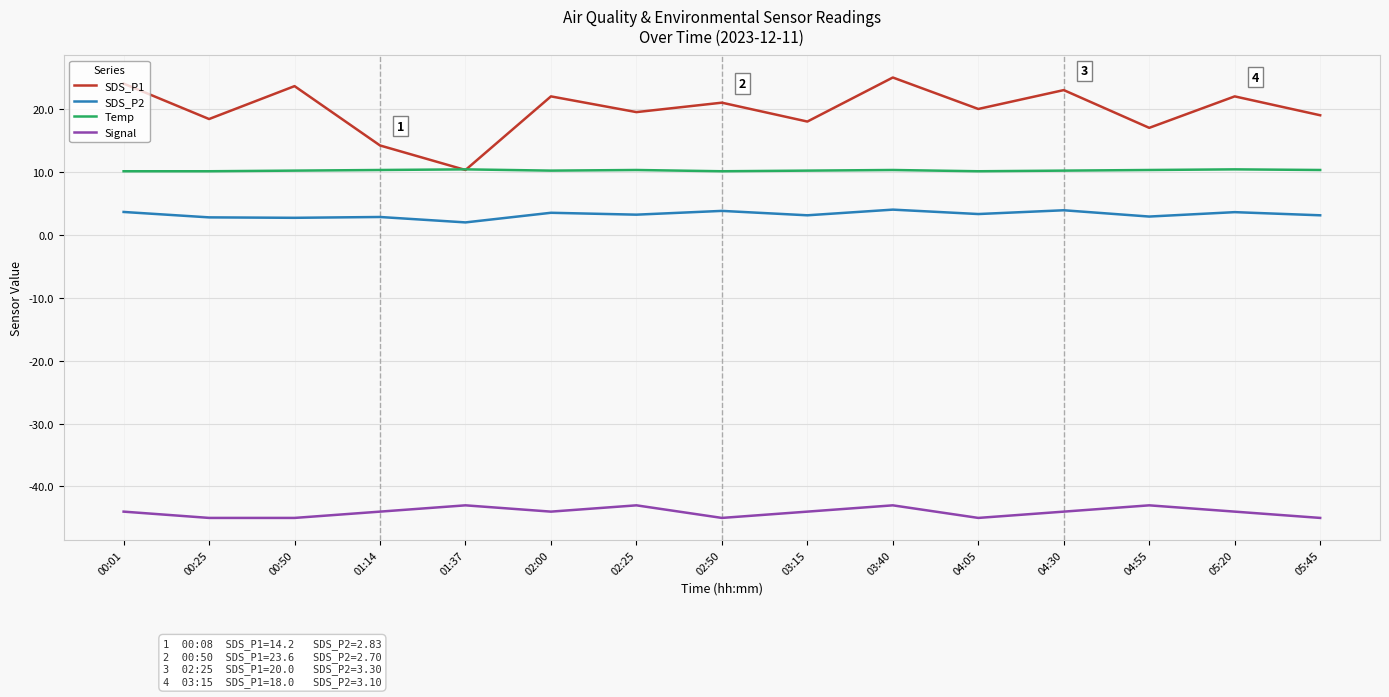

Which series has the largest total across all categories?

SDS_P1